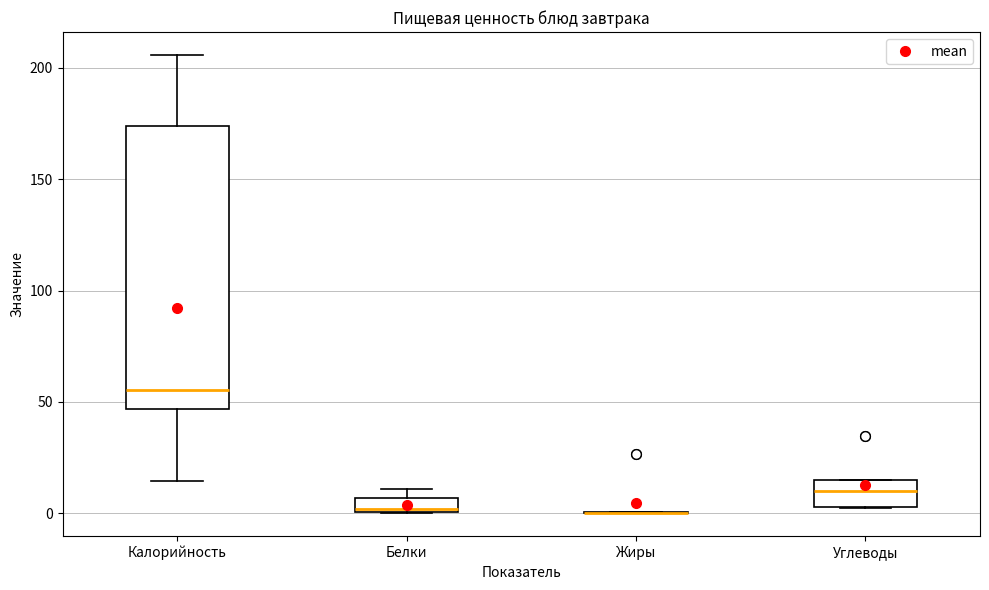

Comparing the boxes themselves (not the whiskers), which one is the tallest?

Калорийность